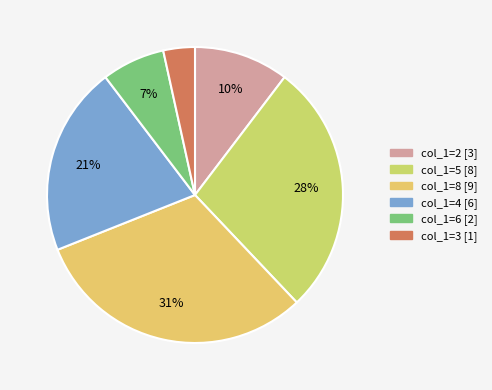

Between col_1=5 and col_1=6, which is larger?

col_1=5